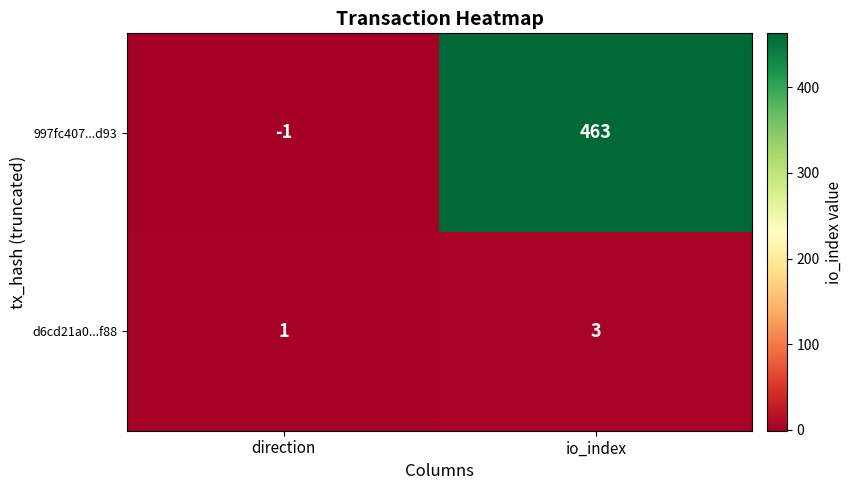

What is the difference between the 997fc407...d93 values at direction and io_index?

464